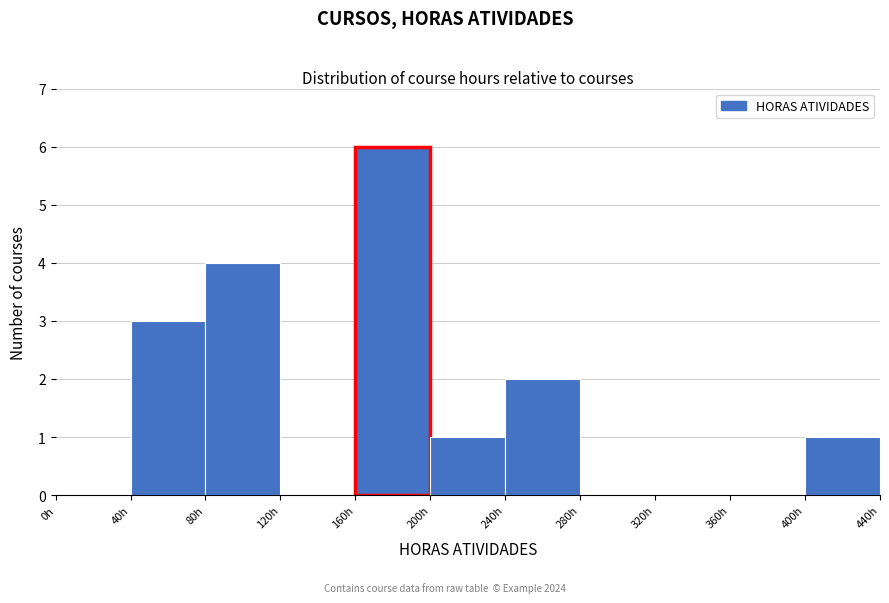

Reading left to right, transcribe this chart: for each bar, give the range it covers on the x-axis and its height. The values are not printed on the chart, so give them approximately, as read against the axis.

0 to 40: 0
40 to 80: 3
80 to 120: 4
120 to 160: 0
160 to 200: 6
200 to 240: 1
240 to 280: 2
280 to 320: 0
320 to 360: 0
360 to 400: 0
400 to 440: 1